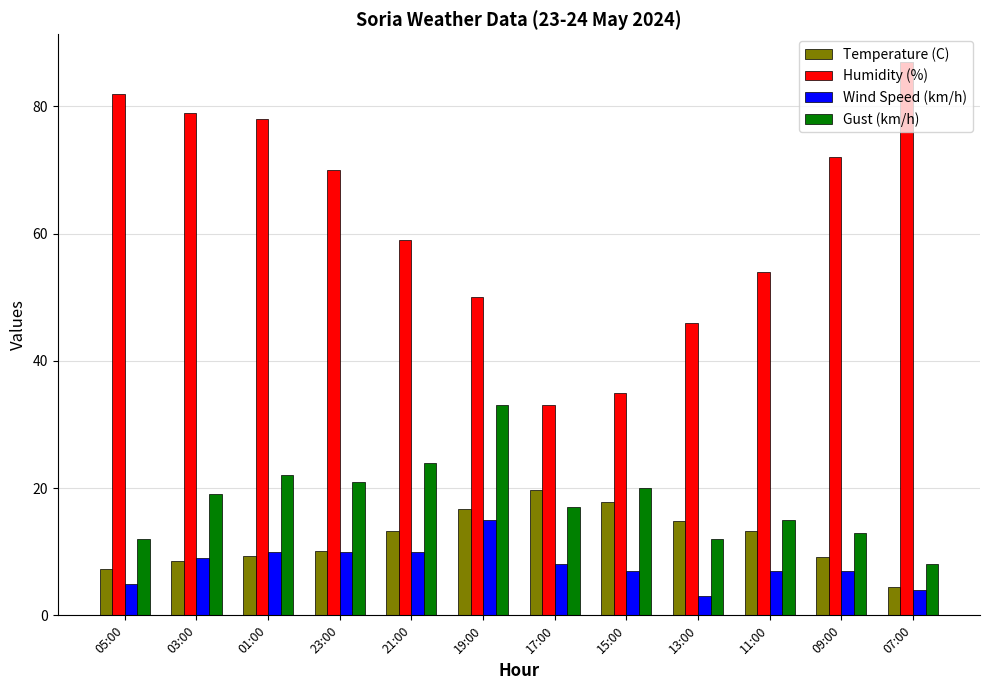

What are all the series names shown in the legend?

Temperature (C), Humidity (%), Wind Speed (km/h), Gust (km/h)